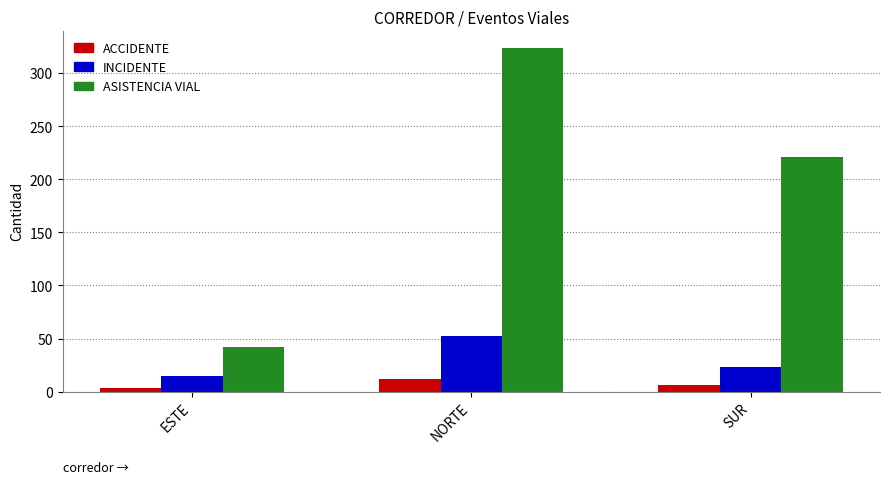

The INCIDENTE series shows 4 at ESTE. True or false?

False